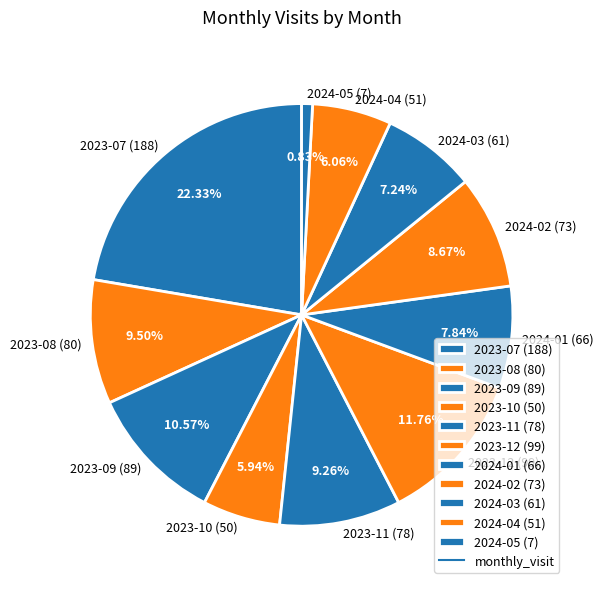

To the nearest percent, what is the average slice percentage?

9%